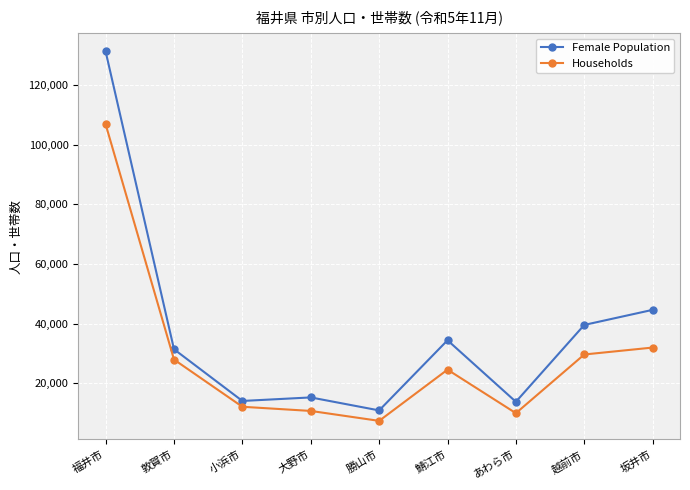

What is the average value of the Female Population series?

37292